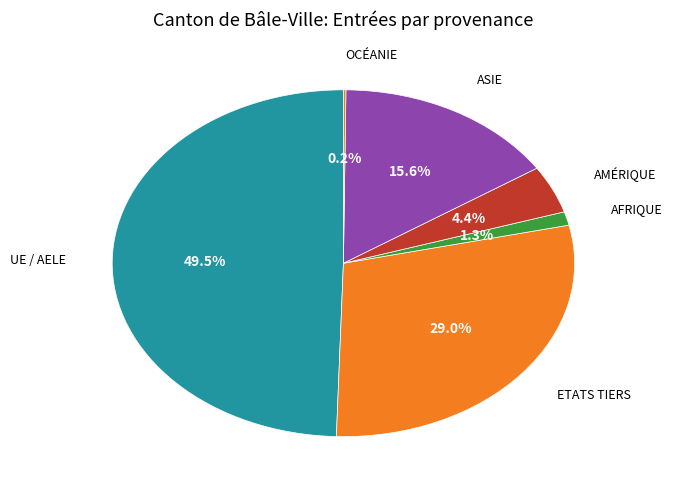

What is the largest slice in the pie chart?

UE / AELE